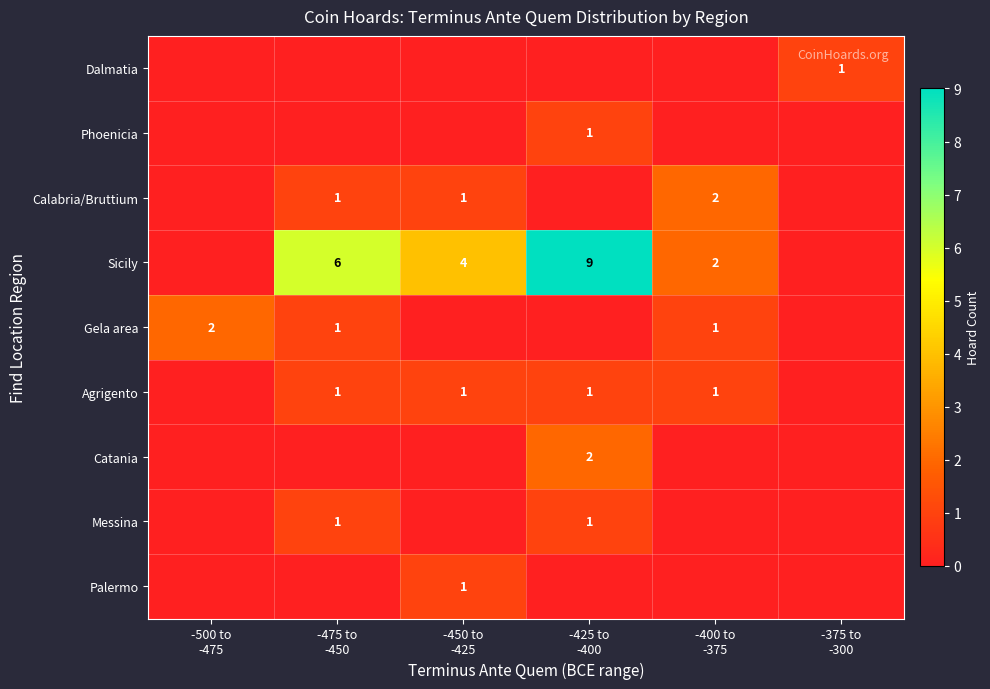

At which label does Palermo reach its minimum?

-500 to -475